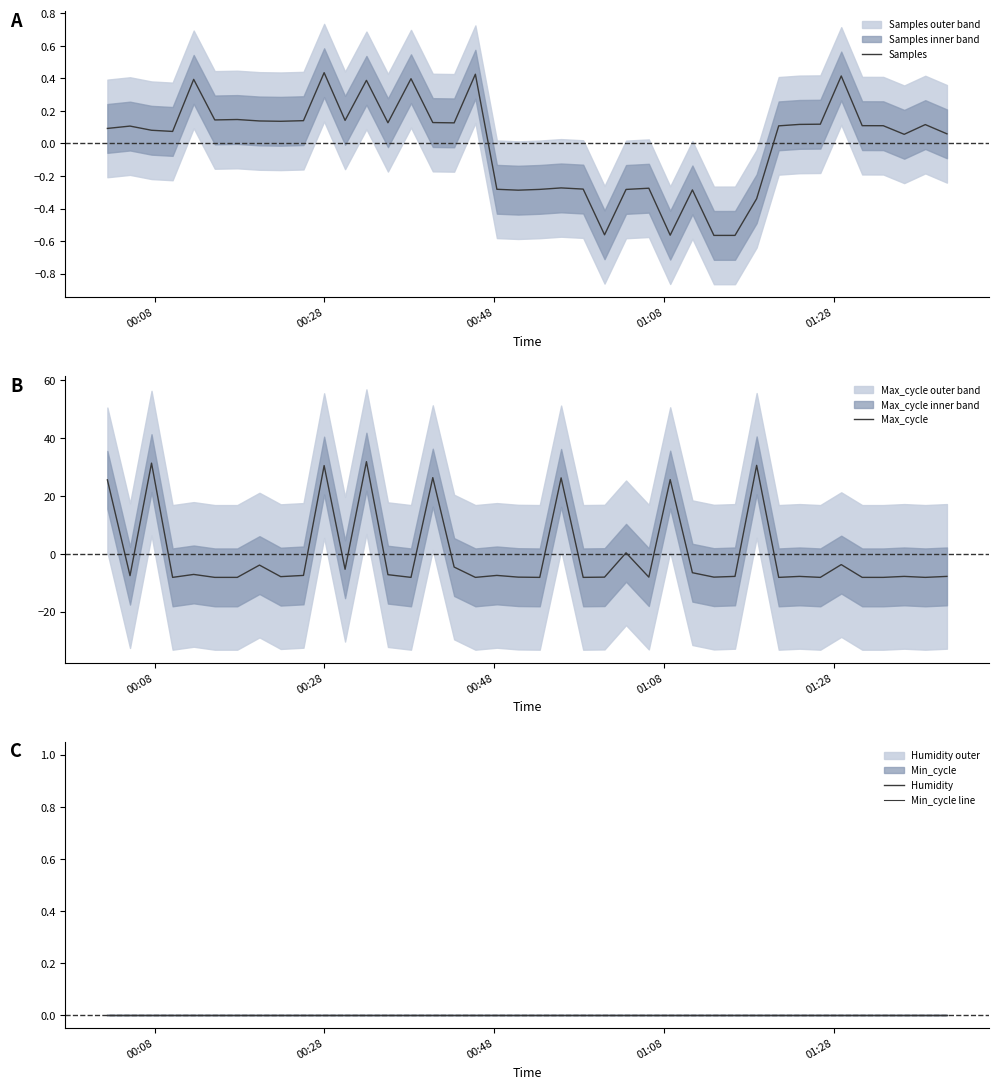

What is the maximum value for Max_cycle?

31.9